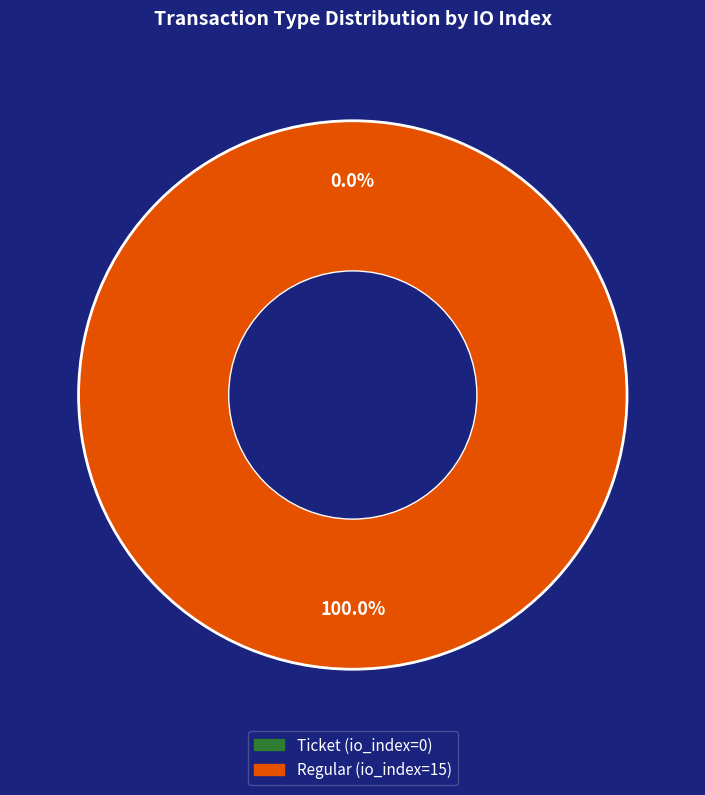

To the nearest percent, what is the combined percentage of Ticket (io_index=0) and Regular (io_index=15)?

100%